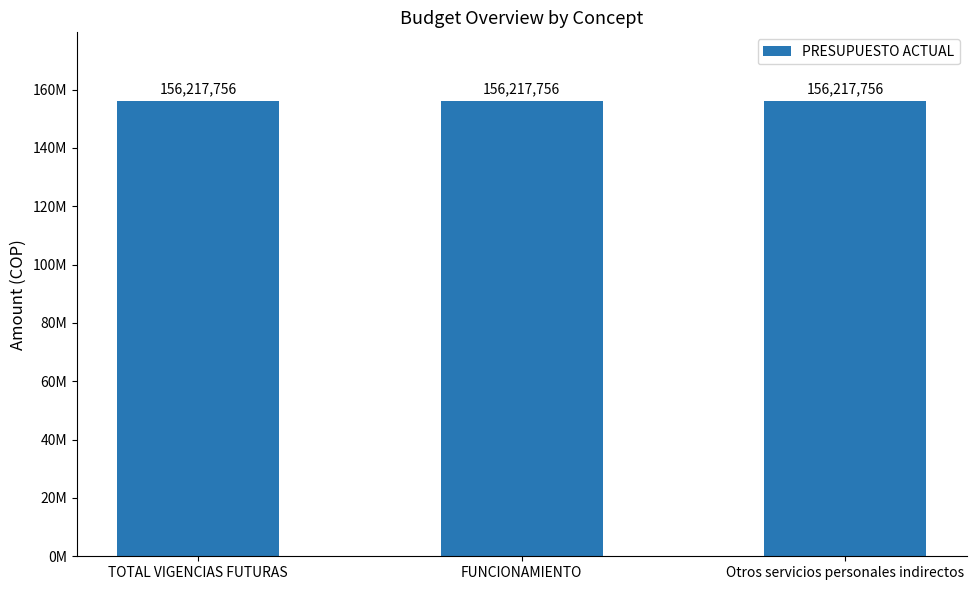

At which category is the sum across all series the highest?

TOTAL VIGENCIAS FUTURAS